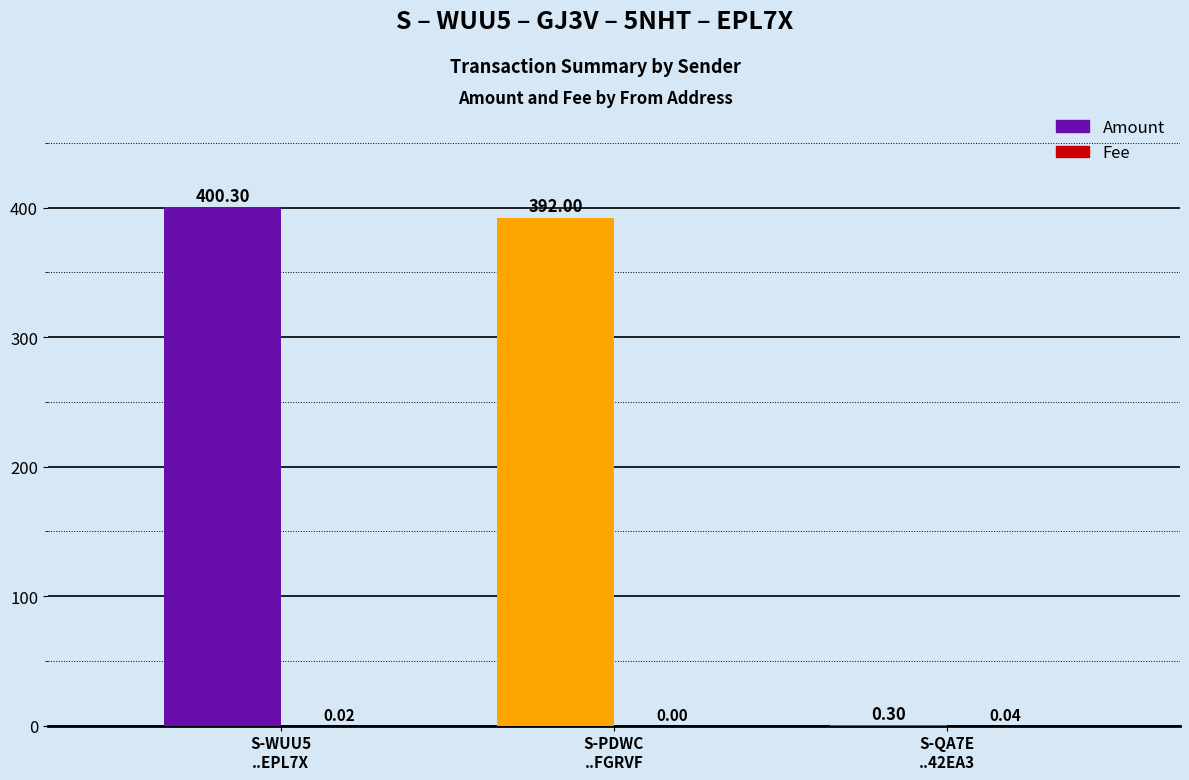

What is the sum of all Amount values?

792.6